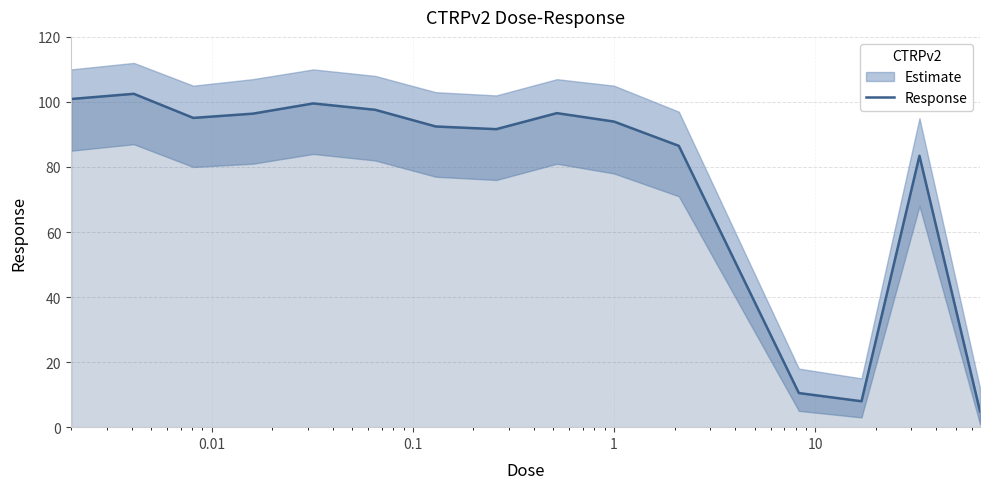

What is the sum of all values?

1159.9